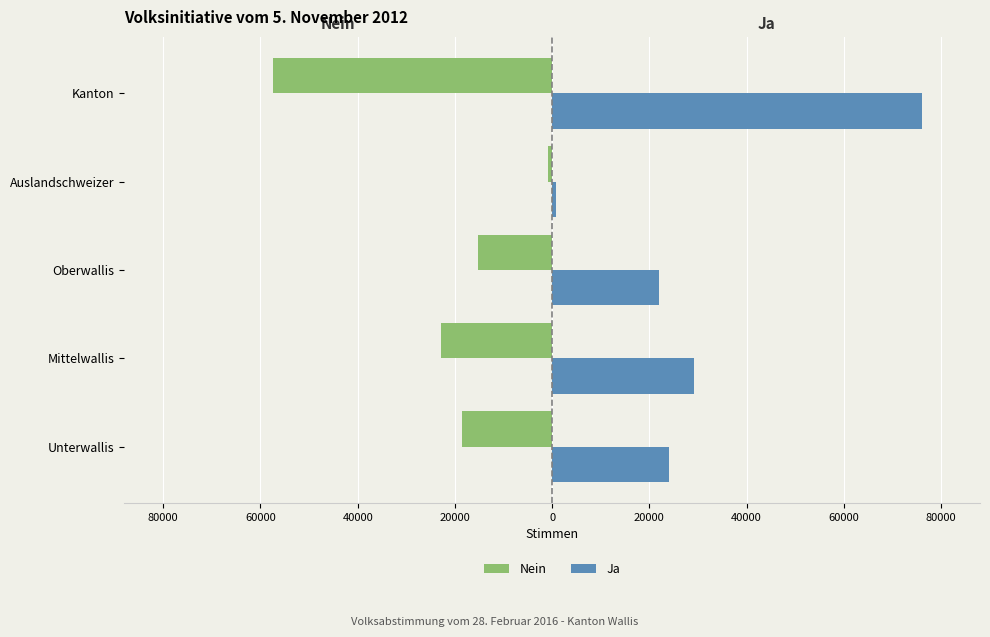

Rank the series by their maximum value, from lowest to highest.

Nein, Ja